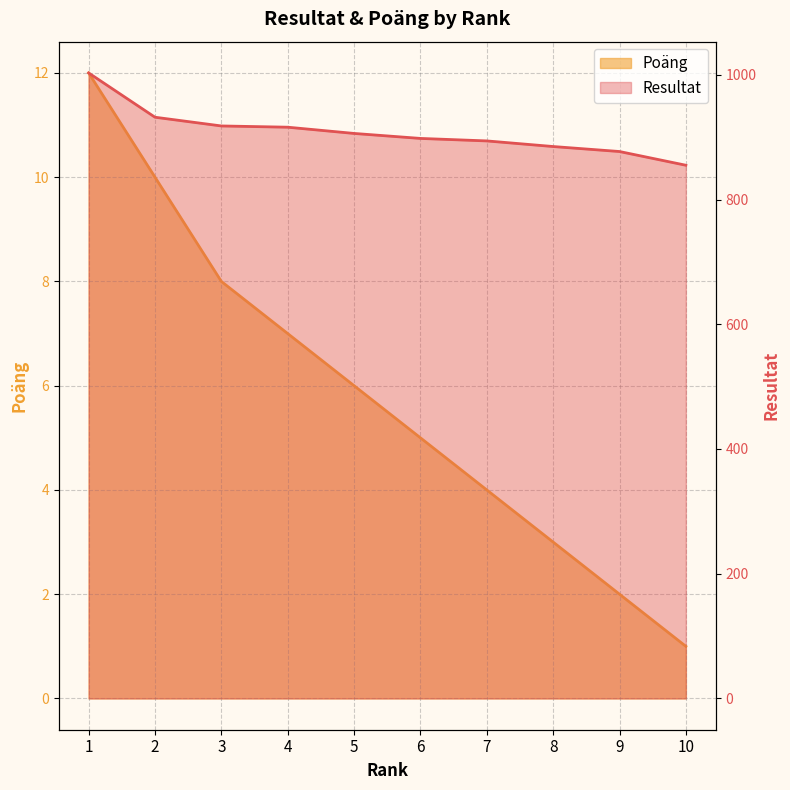

What is the highest value of the Poäng series?

12